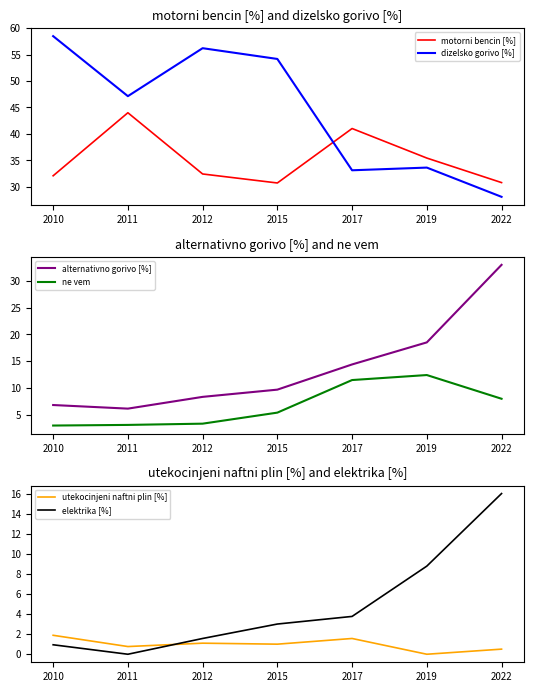

What is the value of the alternativno gorivo [%] point at the 7th from the left?

33.0